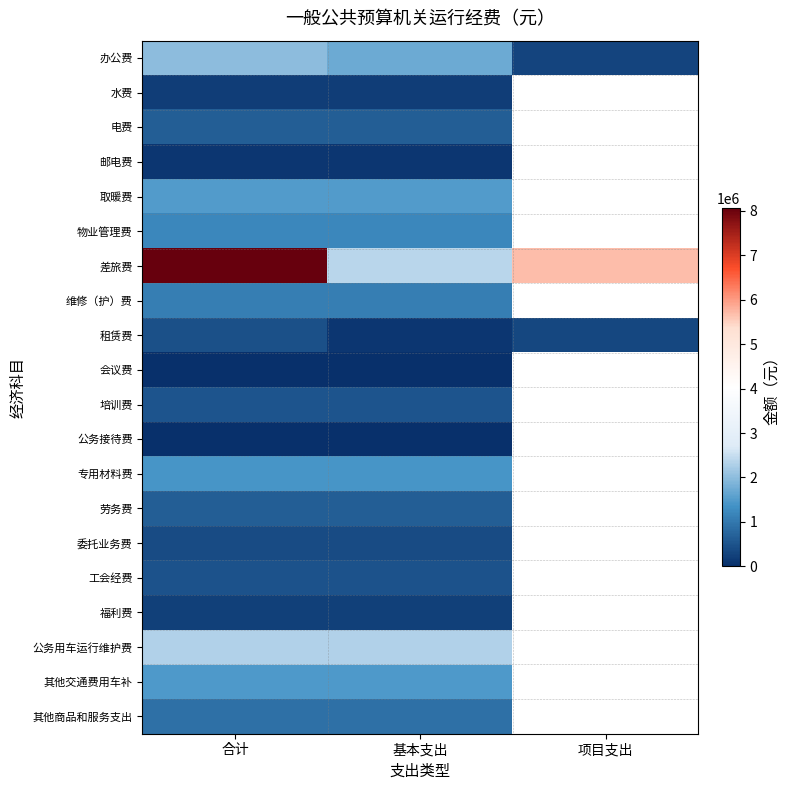

Which series changed the most between 基本支出 and 项目支出?

差旅费